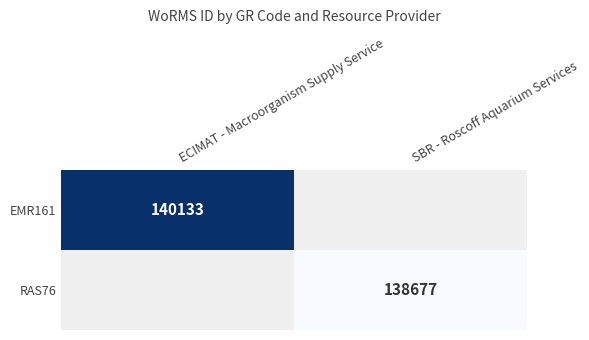

Which label corresponds to the smallest value in the chart?

SBR - Roscoff Aquarium Services